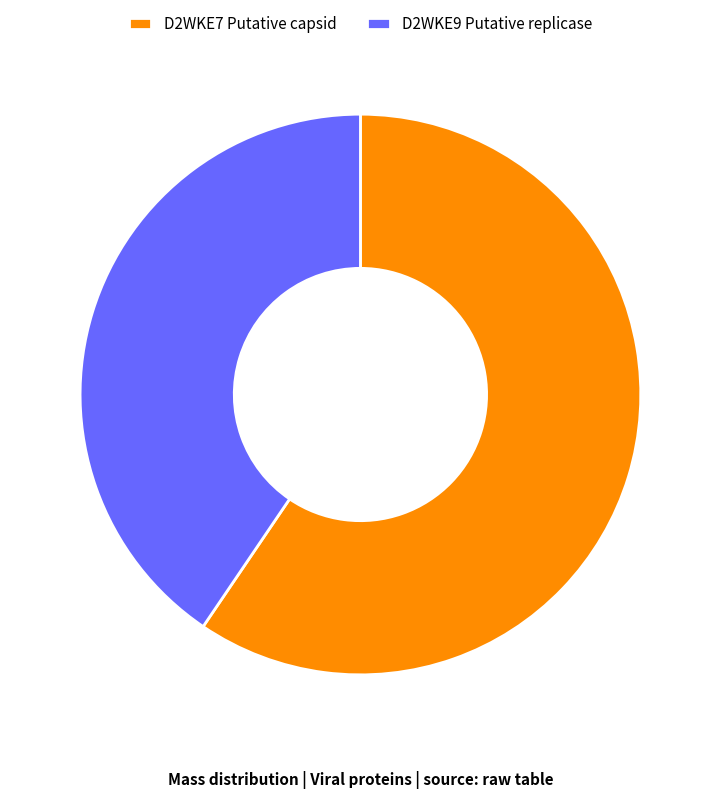

Combined, do D2WKE7 Putative capsid and D2WKE9 Putative replicase account for over 50%?

Yes